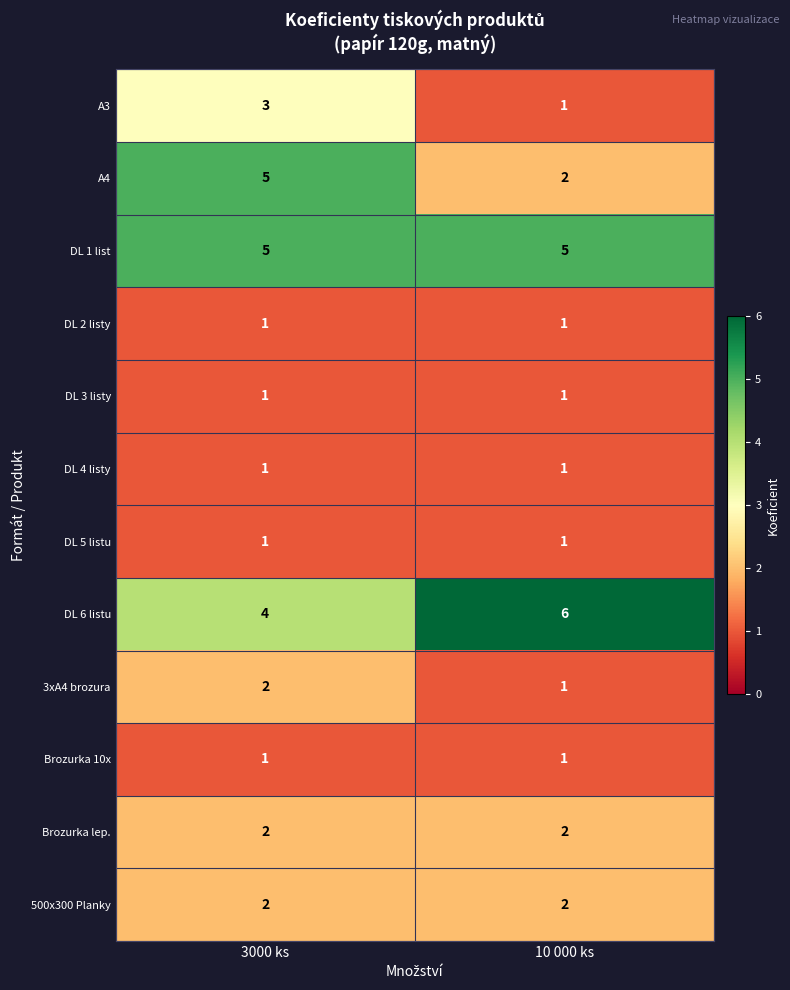

Is it true that DL 5 listu equals 1 at 3000 ks?

True